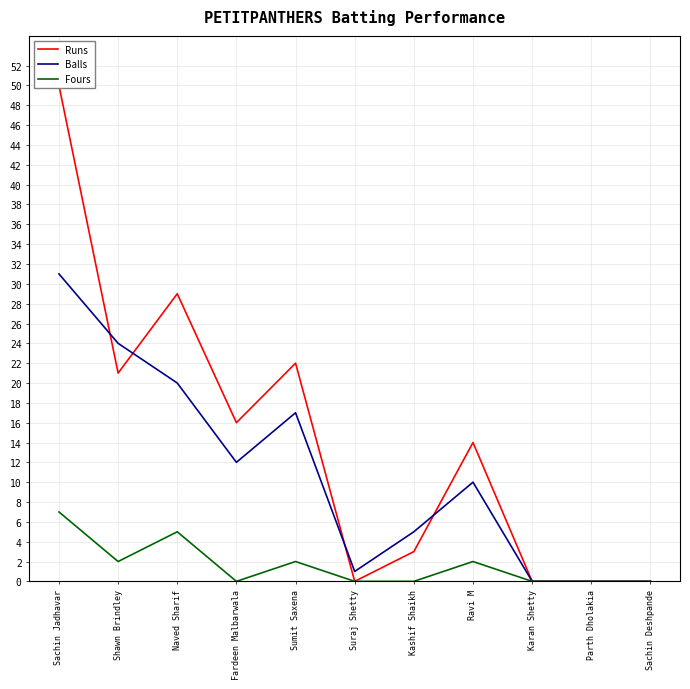

List the series in order of their peak value, lowest first.

Fours, Balls, Runs